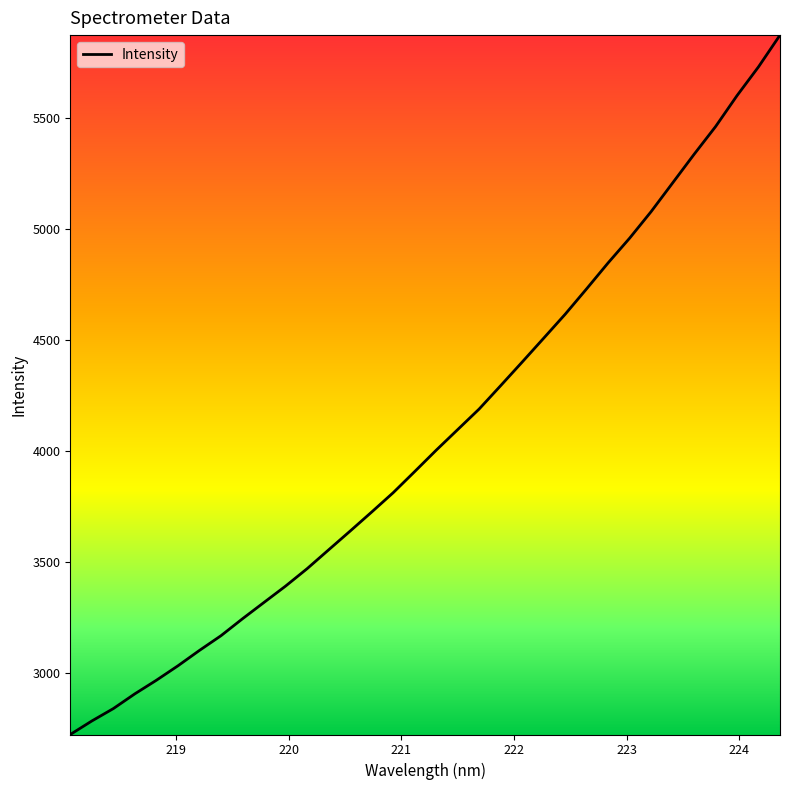

What is the maximum value shown in the chart?

5875.5